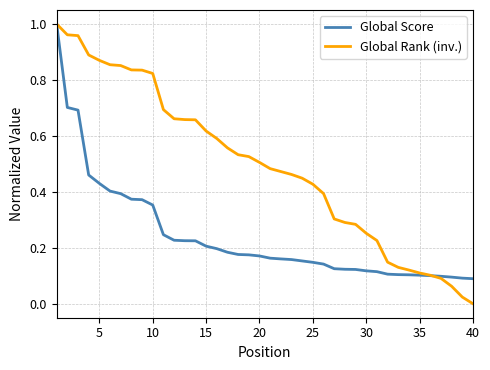

At how many categories does at least one series exceed 0?

40